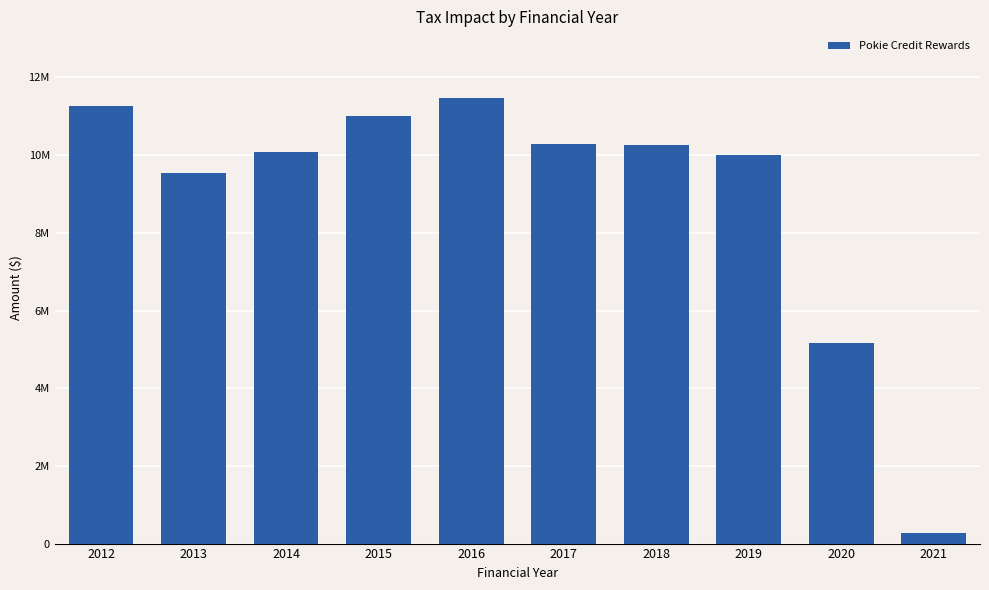

Does the chart contain any negative values?

No